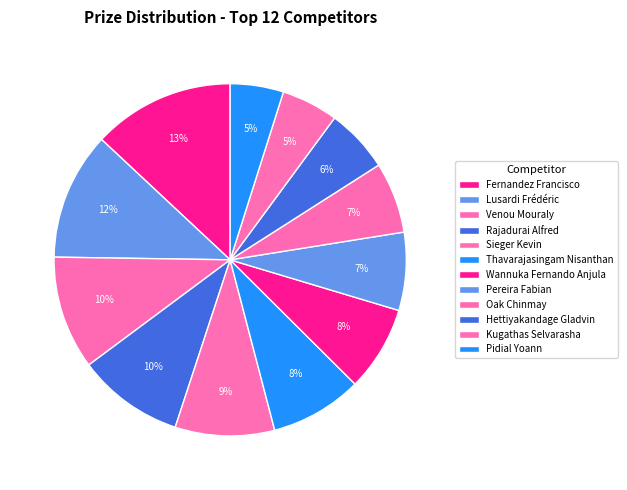

The Fernandez Francisco slice represents 23% of the pie. True or false?

False